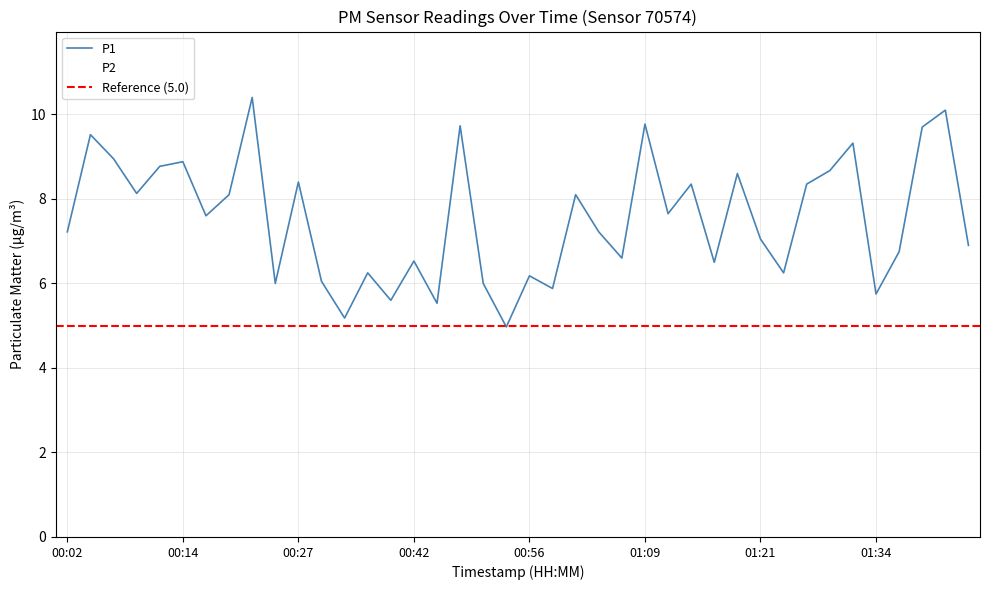

Is it true that P2 equals 3.6 at 00:35?

True